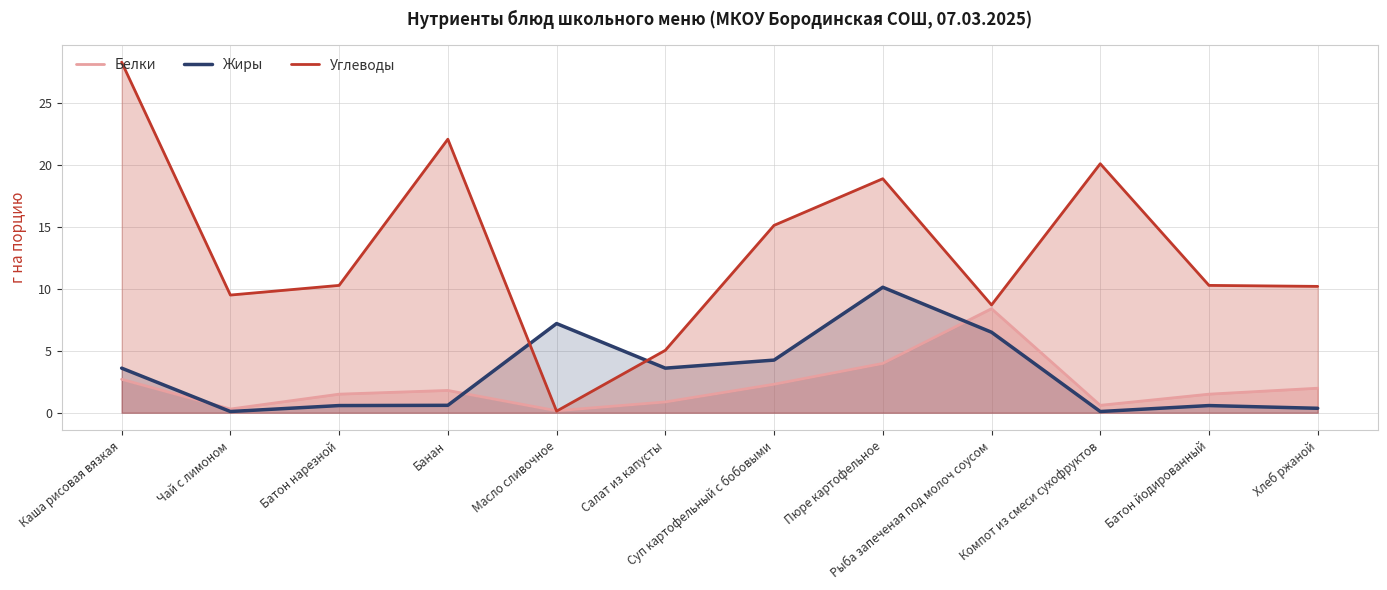

What is the value of the Белки point at the 7th from the left?

2.3